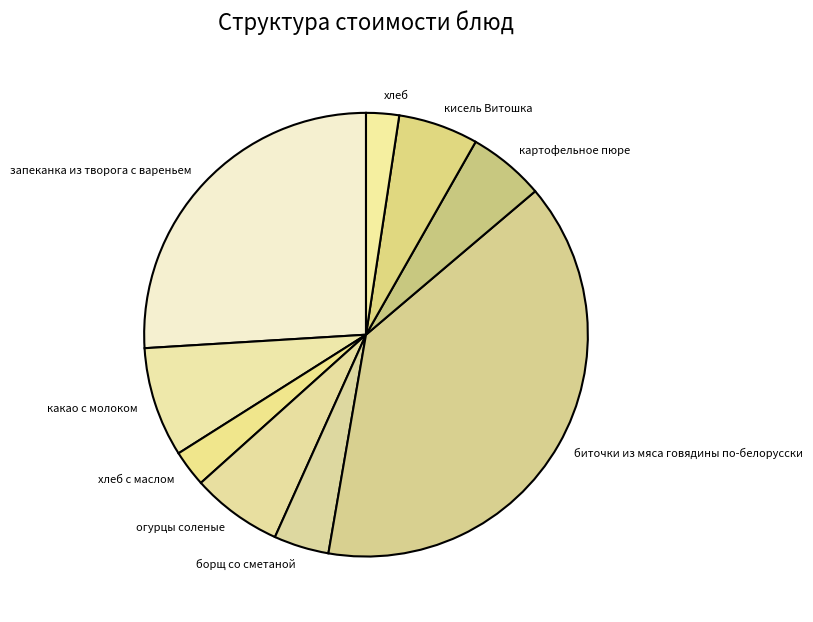

Is it true that огурцы соленые is 18% of the pie?

False